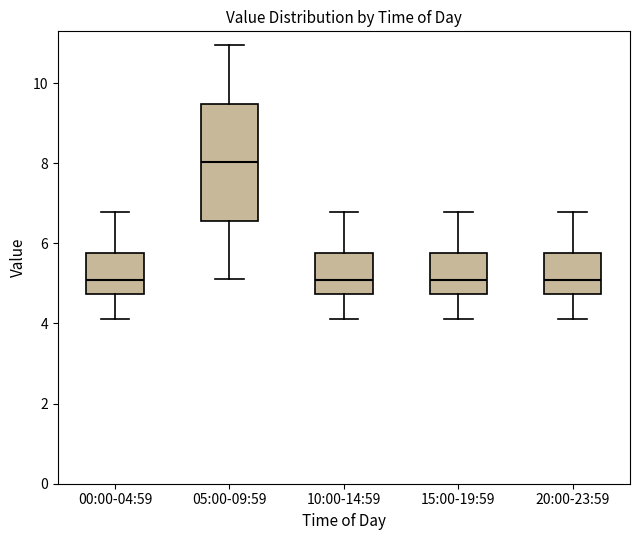

Reading left to right, read every box against the y-axis: the position of its median line, the range the box covers, and the ends of its whiskers. The values are not printed on the chart, so give them approximately, as read against the axis.

00:00-04:59: median 5.0, box 4.8 to 5.8, whiskers 4.2 to 6.8
05:00-09:59: median 8.0, box 6.6 to 9.4, whiskers 5.2 to 11.0
10:00-14:59: median 5.0, box 4.8 to 5.8, whiskers 4.2 to 6.8
15:00-19:59: median 5.0, box 4.8 to 5.8, whiskers 4.2 to 6.8
20:00-23:59: median 5.0, box 4.8 to 5.8, whiskers 4.2 to 6.8